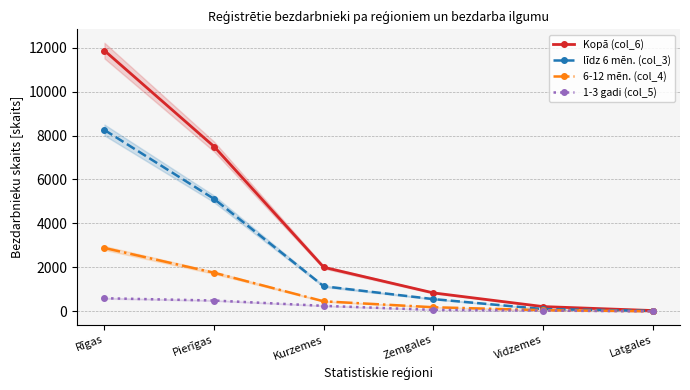

Which series has the largest total across all categories?

Kopā (col_6)